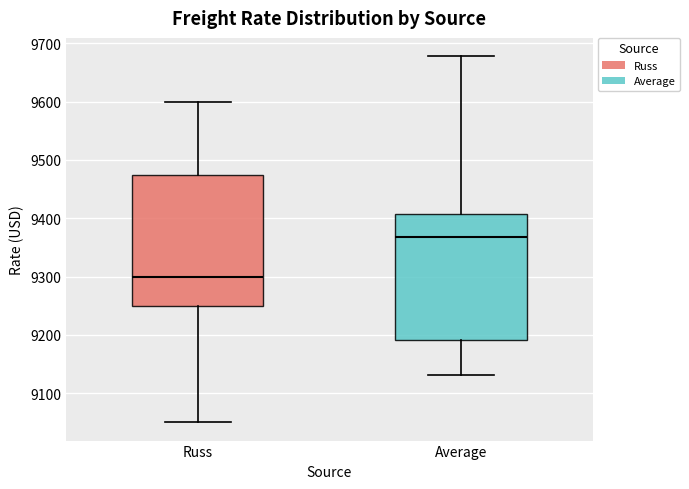

Reading left to right, read every box against the y-axis: the position of its median line, the range the box covers, and the ends of its whiskers. The values are not printed on the chart, so give them approximately, as read against the axis.

Russ: median 9300, box 9250 to 9480, whiskers 9050 to 9600
Average: median 9370, box 9190 to 9410, whiskers 9130 to 9680